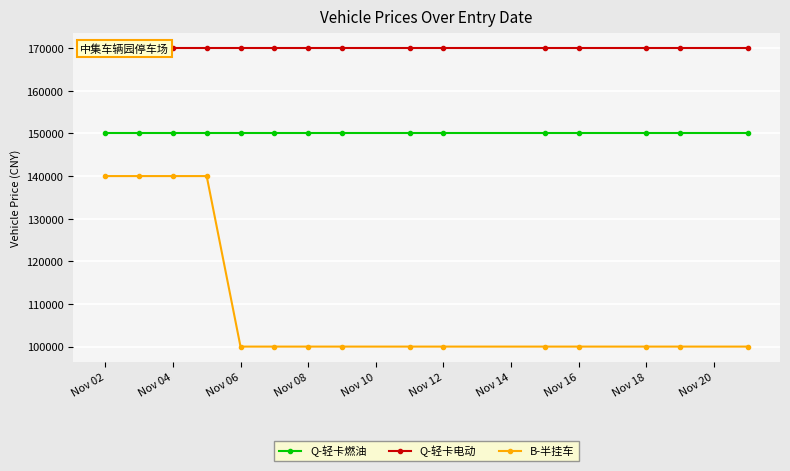

What value does the Q-轻卡燃油 series have at Nov 16?

150000